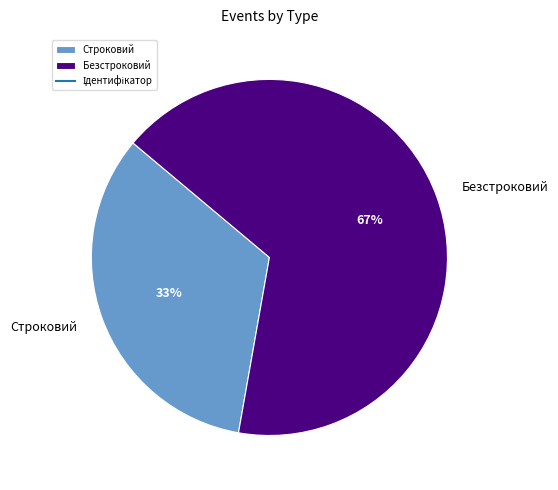

To the nearest percent, what is the combined percentage of Безстроковий and Строковий?

100%